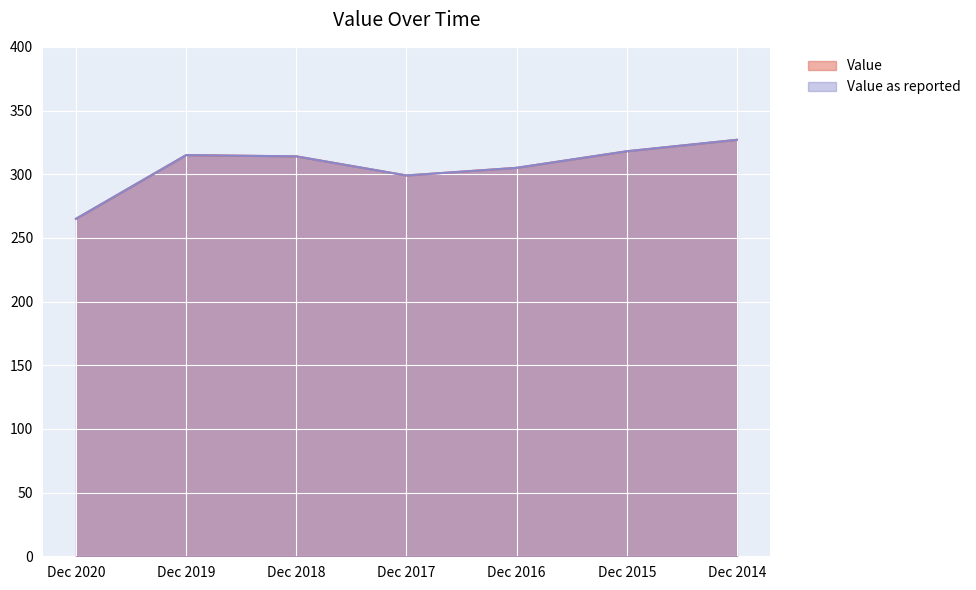

Rank the categories by Value value from lowest to highest.

Dec 2020, Dec 2017, Dec 2016, Dec 2018, Dec 2019, Dec 2015, Dec 2014